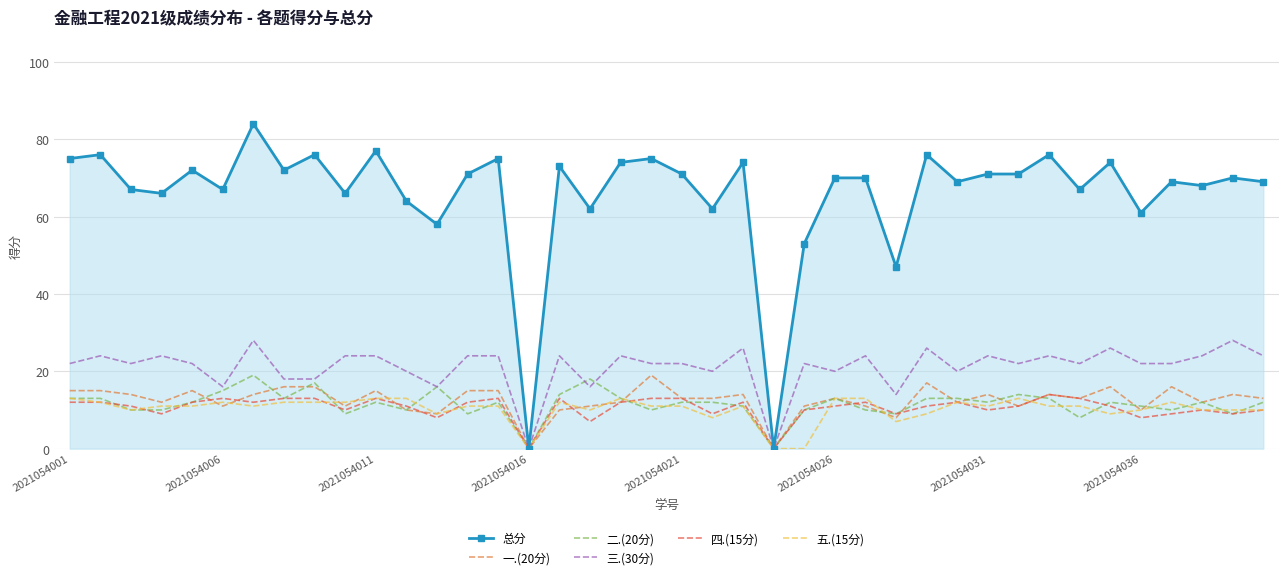

Which series has the widest spread of values?

总分